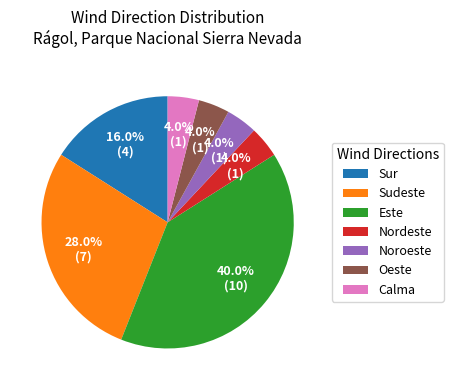

To the nearest percent, what is the difference between the largest and smallest slice percentages?

36%